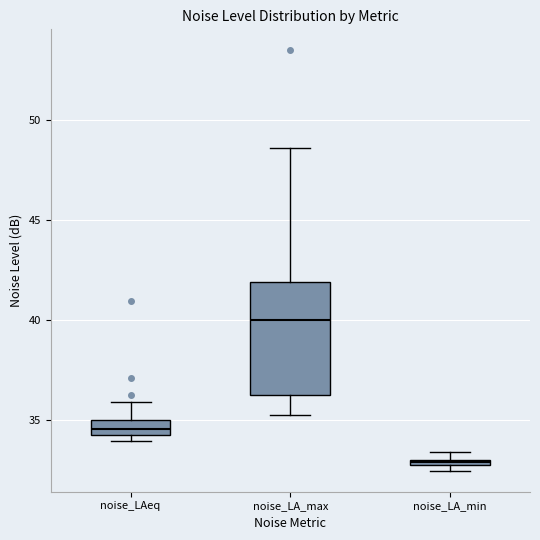

Comparing the boxes themselves (not the whiskers), which one is the tallest?

noise_LA_max